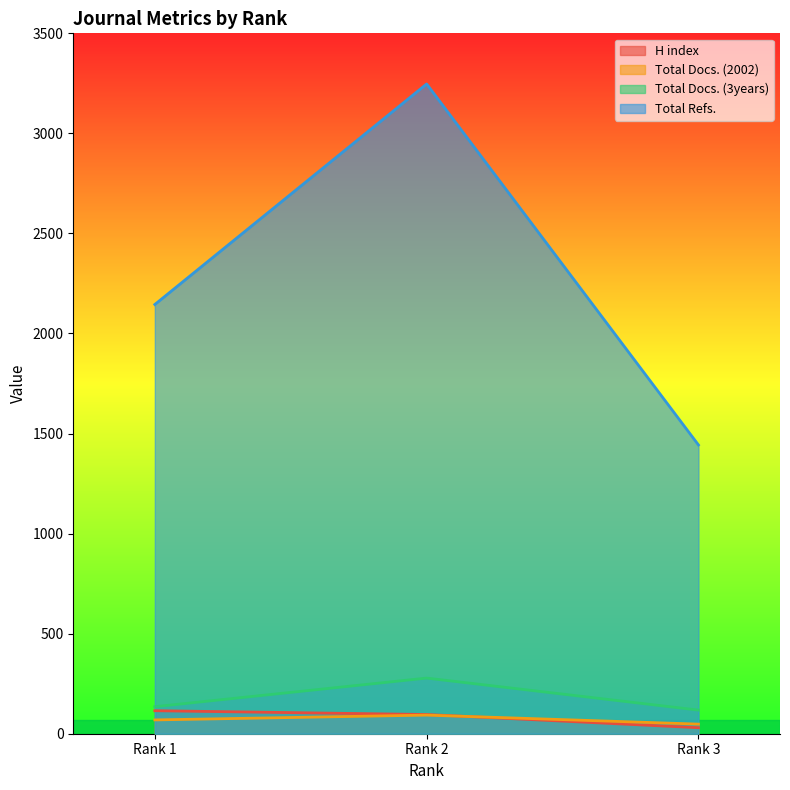

At which label does H index first exceed 96?

Rank 1